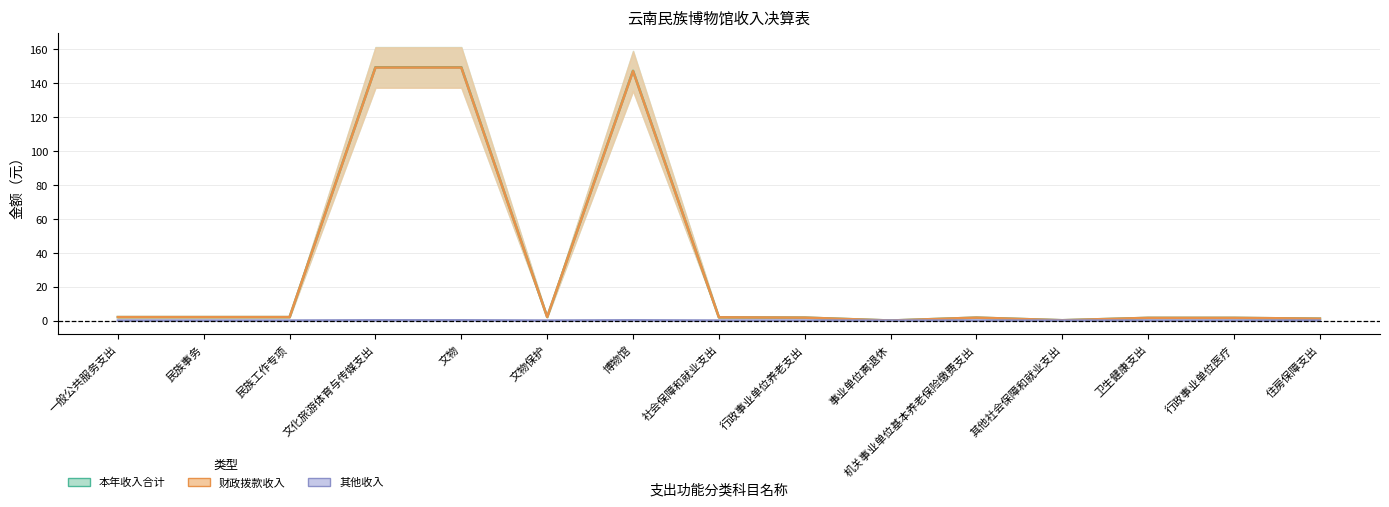

Which series has the largest total across all categories?

本年收入合计